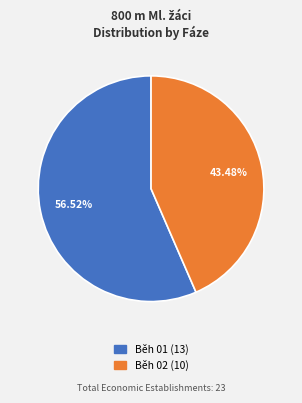

To the nearest percent, what percentage of the pie is Běh 02?

43%